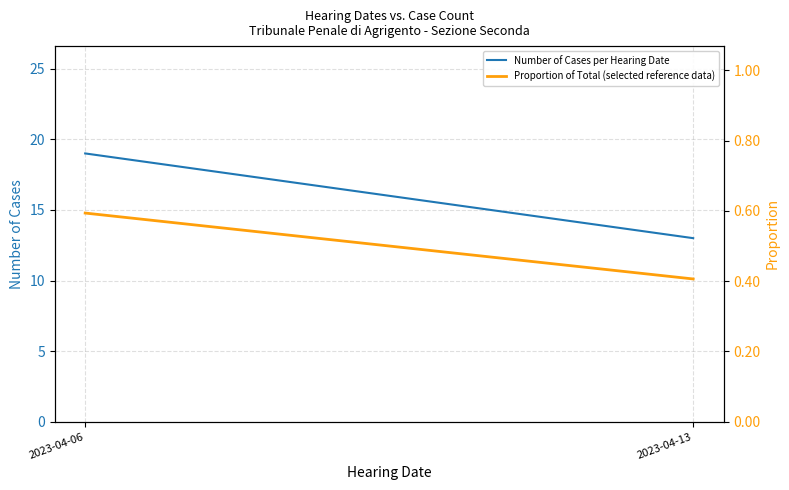

Reading left to right, extract all data points from this chart.

Number of Cases per Hearing Date: 19.0	13.0
Proportion of Total (selected reference data): 0.6	0.4